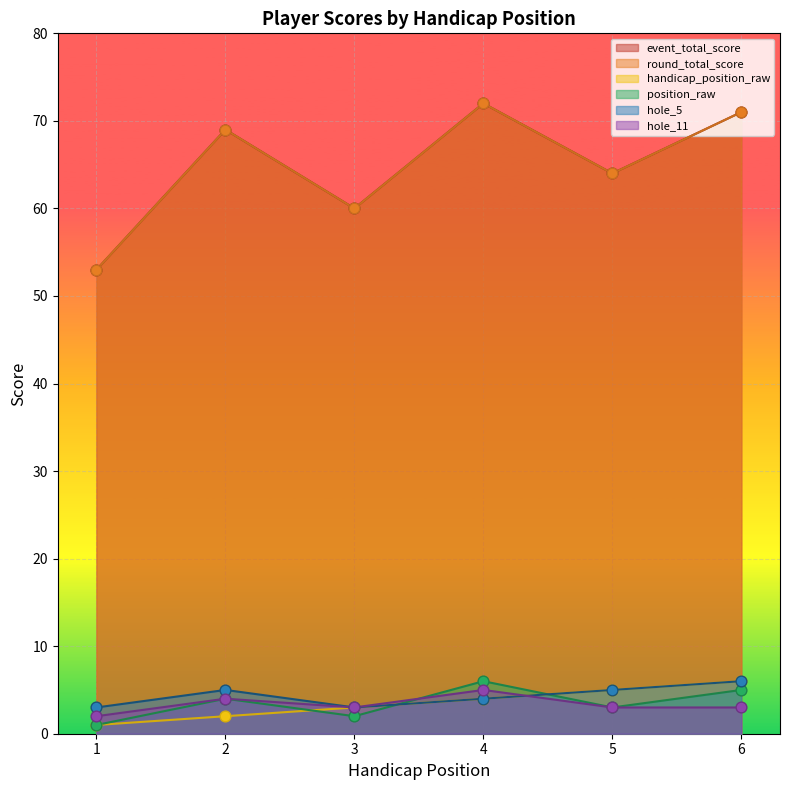

At which category is the sum across all series the highest?

4